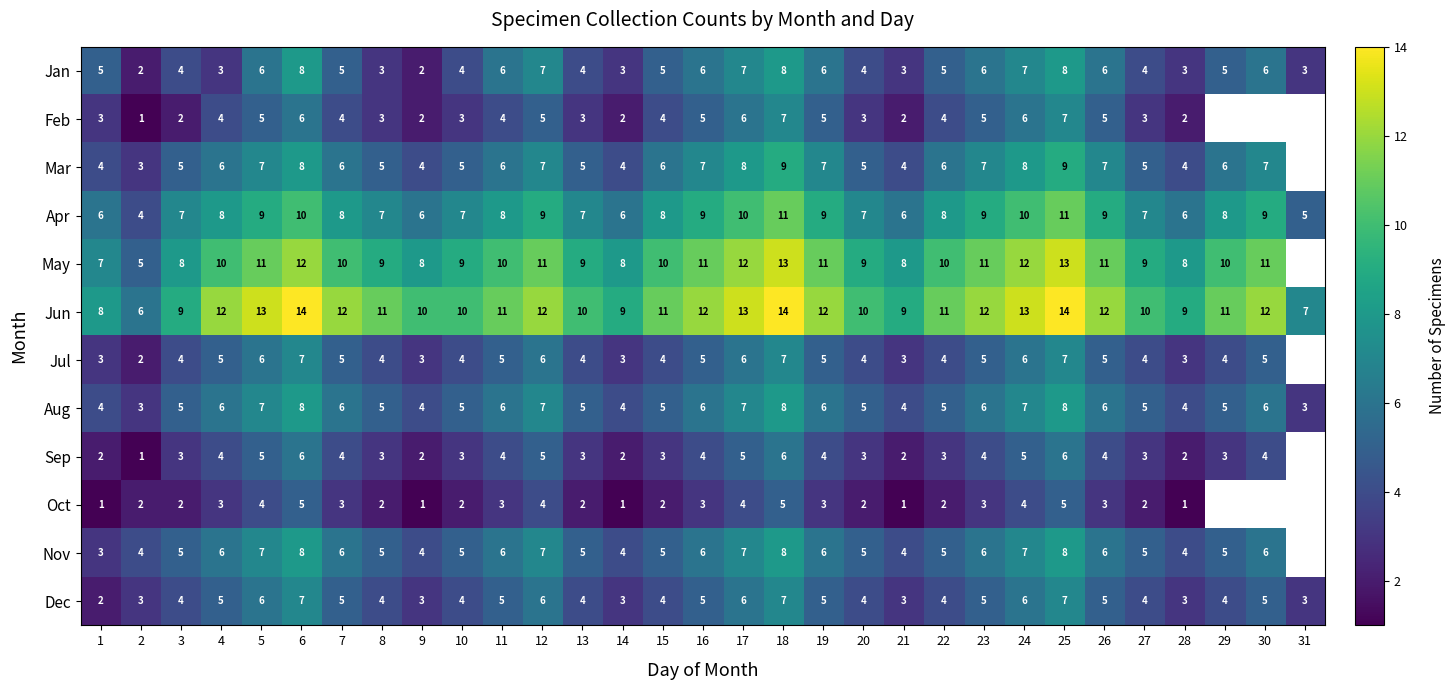

How many data points in Jun are less than 11?

12